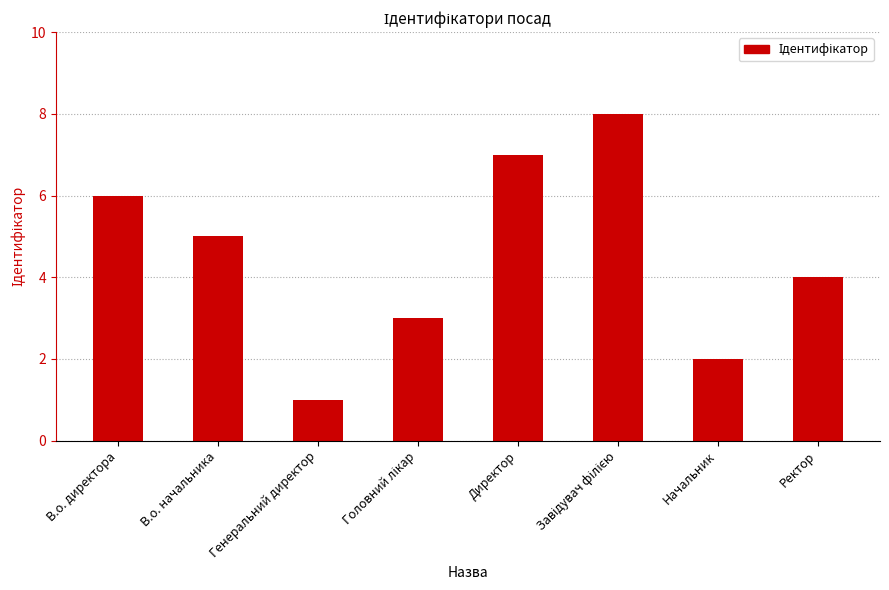

Are the bars horizontal?

No